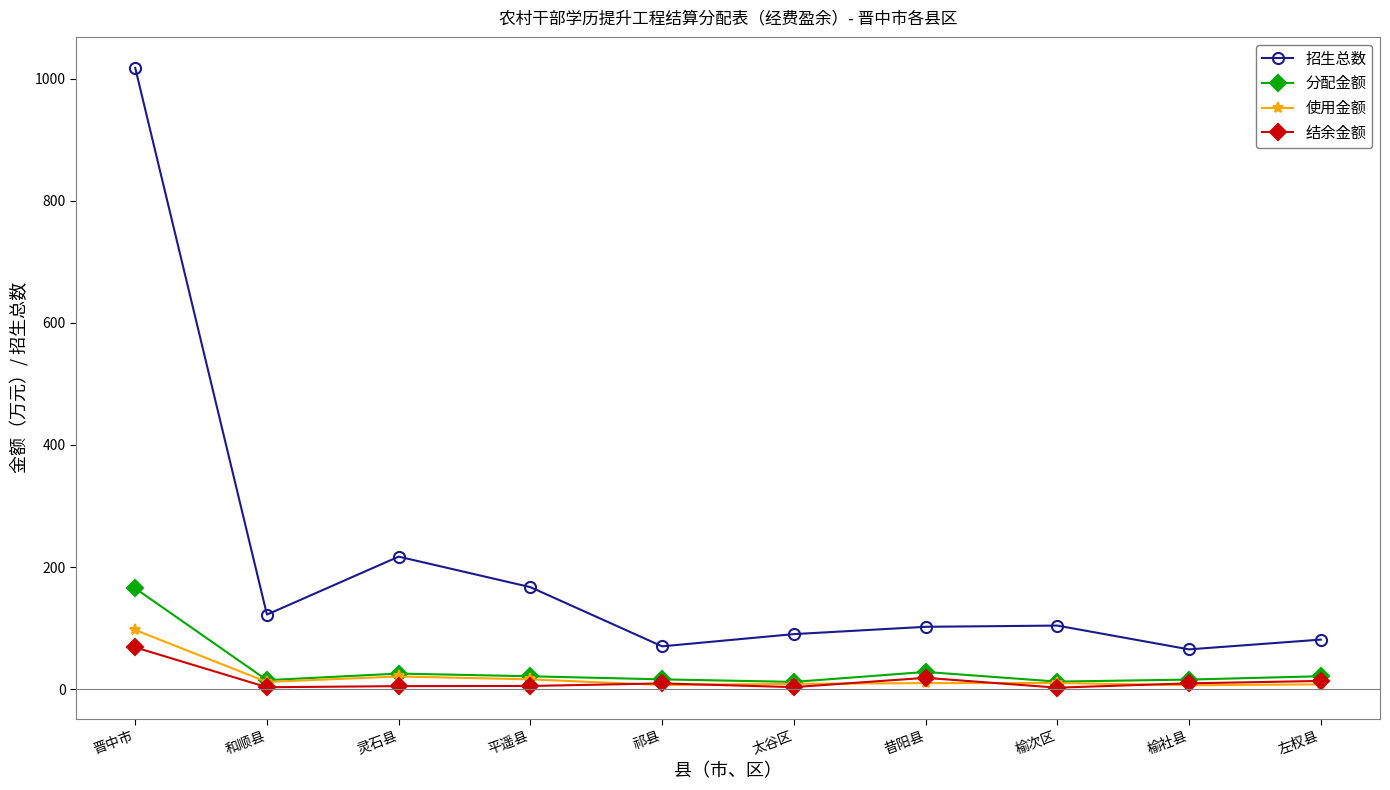

What is the difference between the maximum and minimum values in the 使用金额 series?

90.6